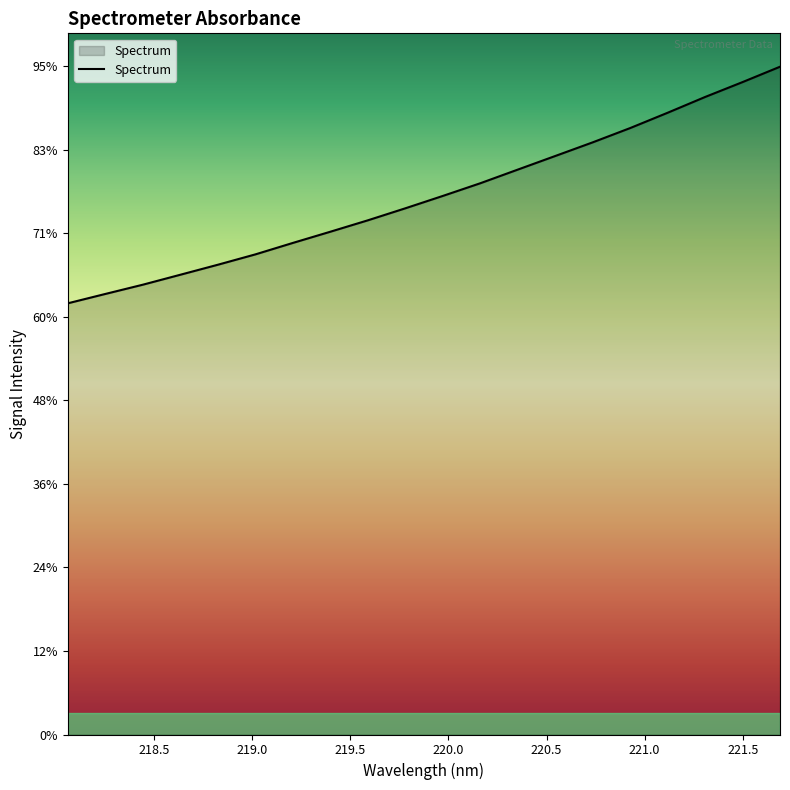

Reading left to right, extract all data points from this chart.

218.0596=2580.5	218.2508=2636.5	218.442=2691.9	218.6332=2751.5	218.8244=2811.4	219.0156=2873.3	219.2067=2941.9	219.3979=3008.9	219.589=3077.2	219.7801=3149.1	219.9712=3223.1	220.1623=3299.0	220.3533=3380.7	220.5444=3462.2	220.7354=3543.9	220.9264=3629.4	221.1174=3721.0	221.3083=3815.3	221.4993=3904.5	221.6902=3996.5